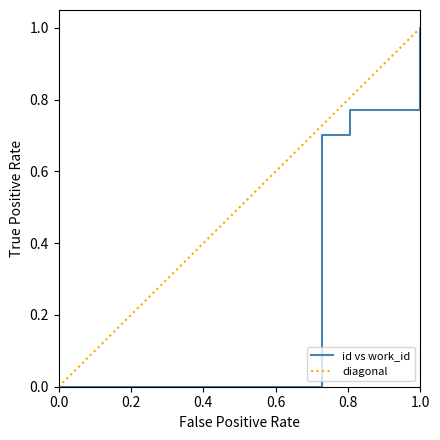

How many series are shown in this chart?

1